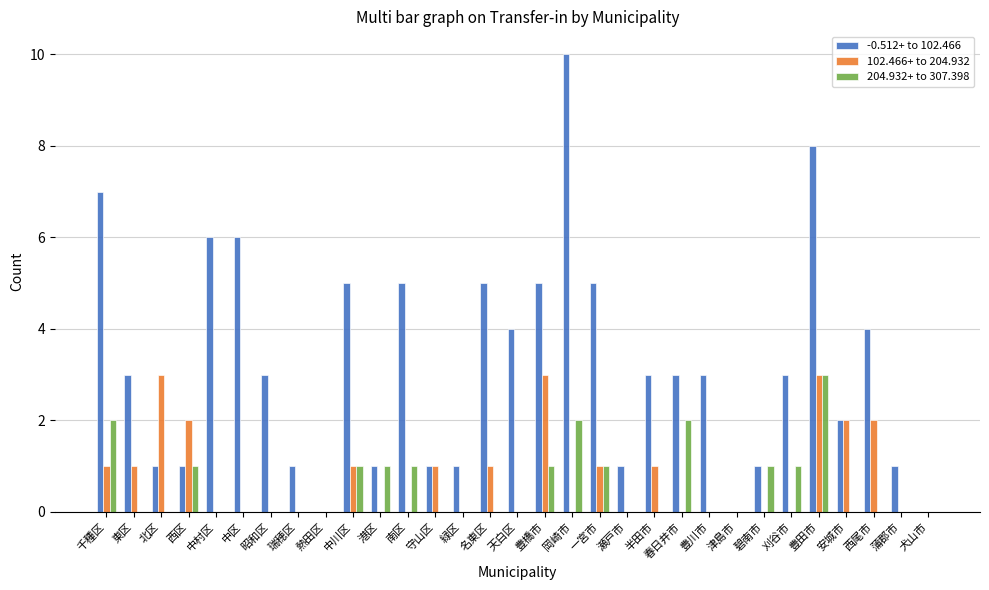

What is the sum of all 204.932+ to 307.398 values?

17